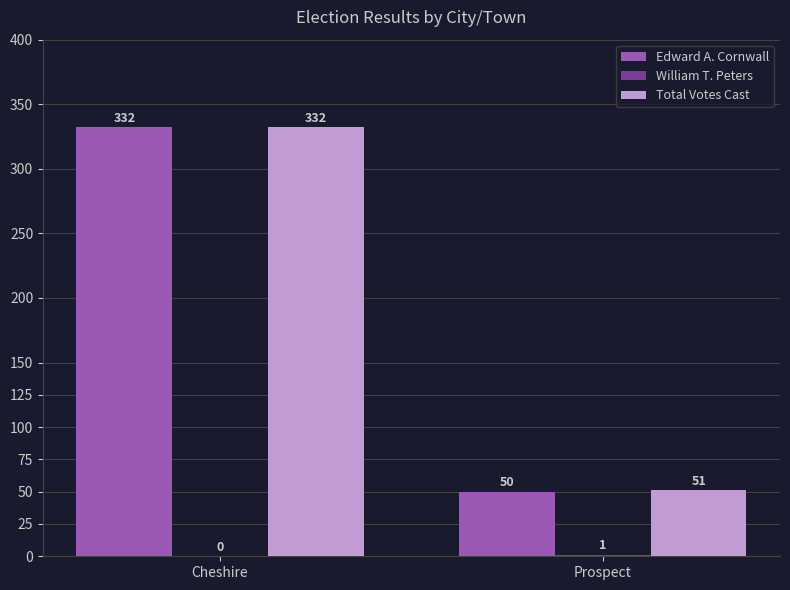

What is the sum of the Edward A. Cornwall values at Prospect and Cheshire?

382